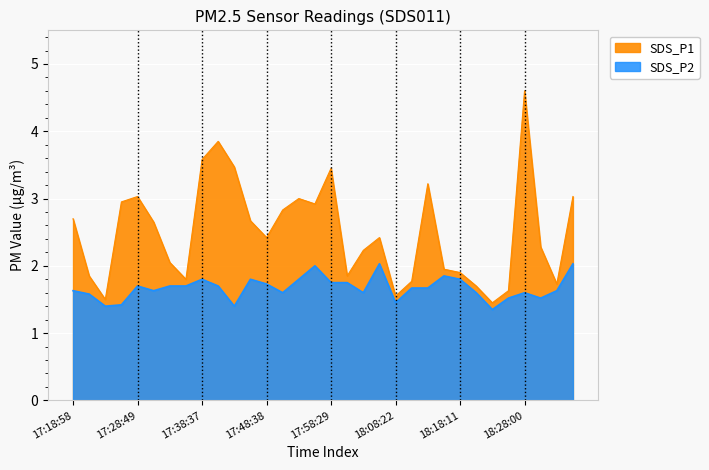

List the series in order of their peak value, highest first.

SDS_P1, SDS_P2